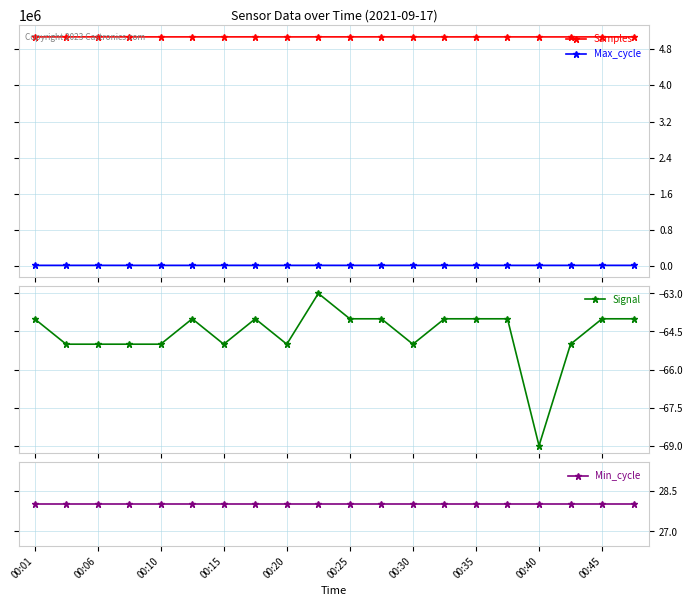

At how many categories does at least one series exceed 4595525?

20